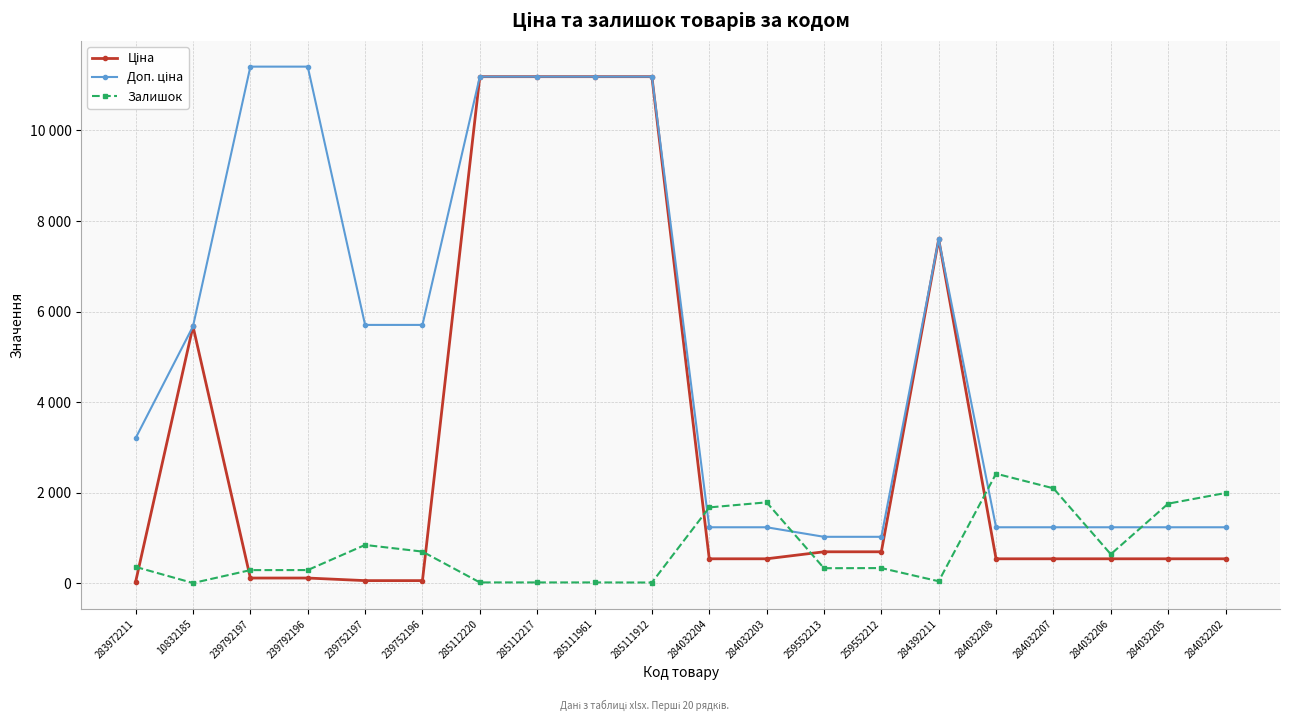

What is the difference between the highest and lowest values at 284032202?

1453.0